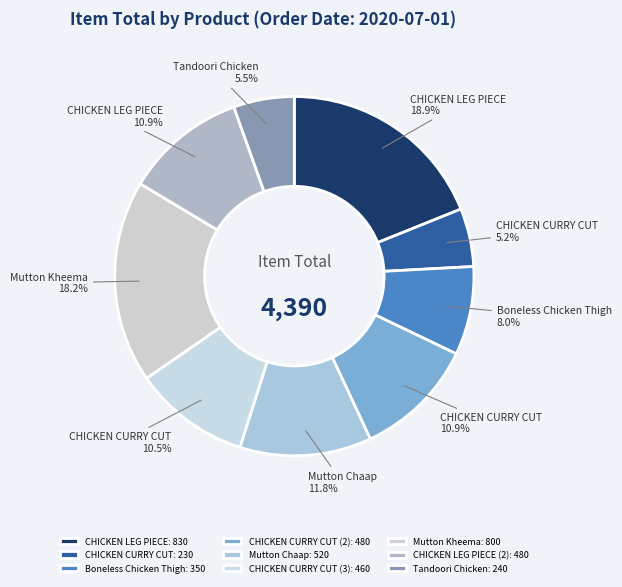

Is there any slice that represents more than half of the pie?

No